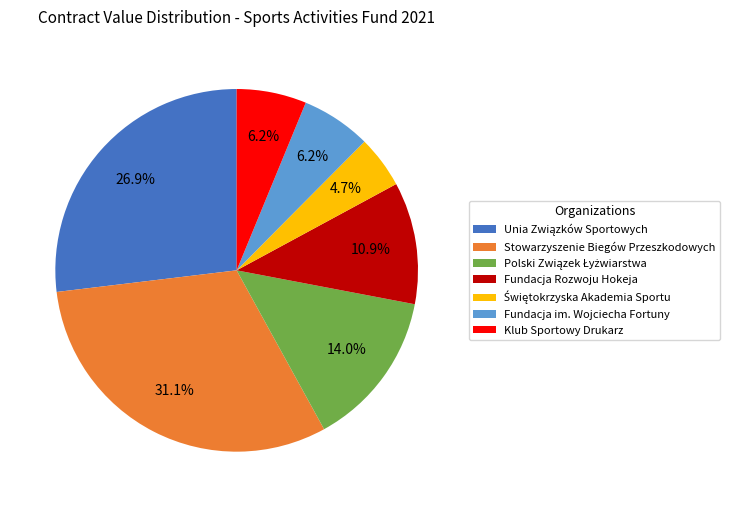

Is there a majority slice in this chart?

No